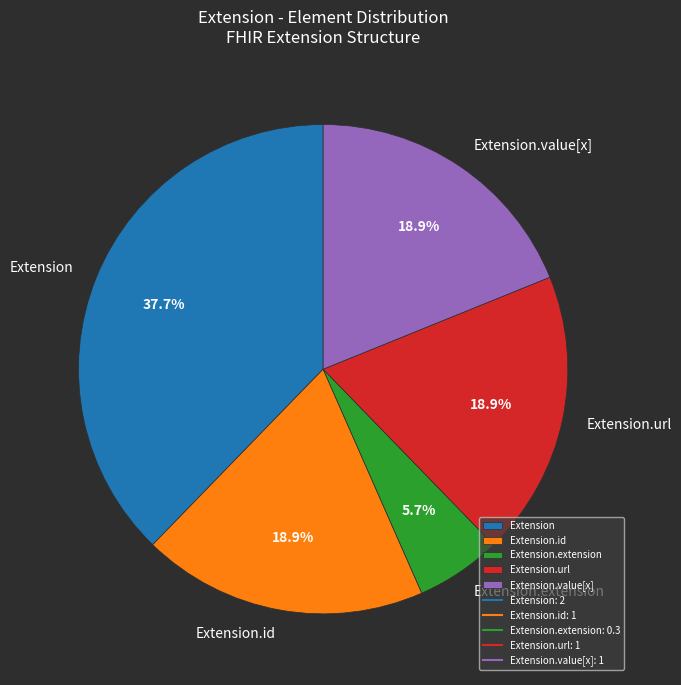

Count the number of slices in the pie.

5